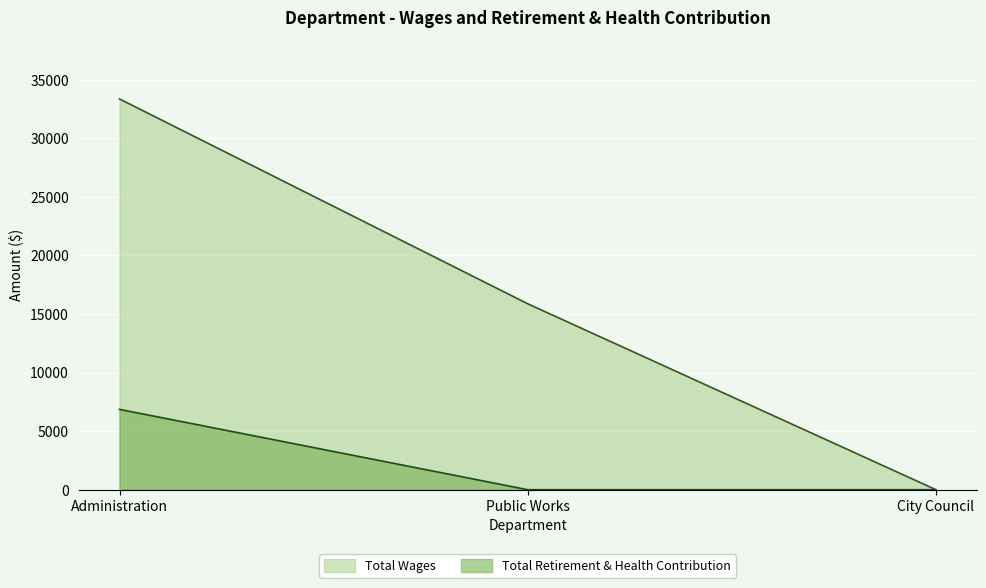

The Total Retirement & Health Contribution series shows -2822 at City Council. True or false?

False